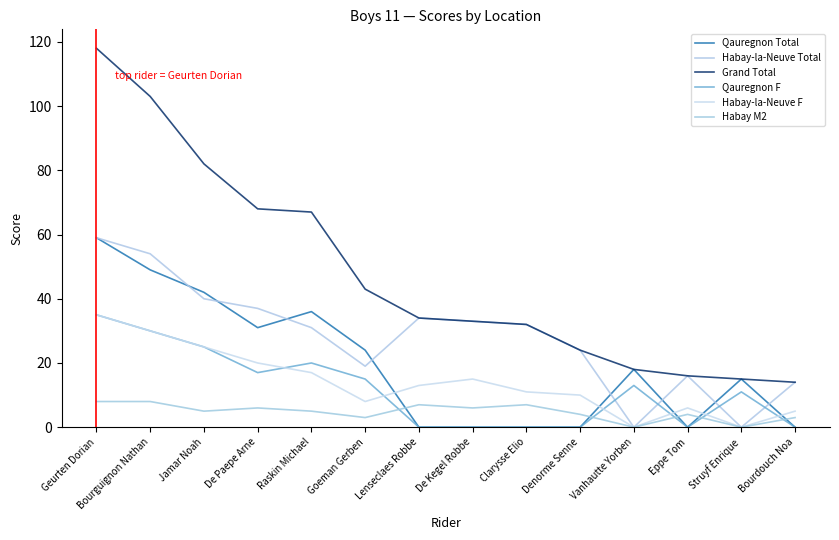

Reading left to right, list all the values displayed in this chart.

Qauregnon Total: Geurten Dorian=59	Bourguignon Nathan=49	Jamar Noah=42	De Paepe Arne=31	Raskin Michael=36	Goeman Gerben=24	Lenseclaes Robbe=0	De Kegel Robbe=0	Clarysse Elio=0	Denorme Senne=0	Vanhautte Yorben=18	Eppe Tom=0	Struyf Enrique=15	Bourdouch Noa=0
Habay-la-Neuve Total: Geurten Dorian=59	Bourguignon Nathan=54	Jamar Noah=40	De Paepe Arne=37	Raskin Michael=31	Goeman Gerben=19	Lenseclaes Robbe=34	De Kegel Robbe=33	Clarysse Elio=32	Denorme Senne=24	Vanhautte Yorben=0	Eppe Tom=16	Struyf Enrique=0	Bourdouch Noa=14
Grand Total: Geurten Dorian=118	Bourguignon Nathan=103	Jamar Noah=82	De Paepe Arne=68	Raskin Michael=67	Goeman Gerben=43	Lenseclaes Robbe=34	De Kegel Robbe=33	Clarysse Elio=32	Denorme Senne=24	Vanhautte Yorben=18	Eppe Tom=16	Struyf Enrique=15	Bourdouch Noa=14
Qauregnon F: Geurten Dorian=35	Bourguignon Nathan=30	Jamar Noah=25	De Paepe Arne=17	Raskin Michael=20	Goeman Gerben=15	Lenseclaes Robbe=0	De Kegel Robbe=0	Clarysse Elio=0	Denorme Senne=0	Vanhautte Yorben=13	Eppe Tom=0	Struyf Enrique=11	Bourdouch Noa=0
Habay-la-Neuve F: Geurten Dorian=35	Bourguignon Nathan=30	Jamar Noah=25	De Paepe Arne=20	Raskin Michael=17	Goeman Gerben=8	Lenseclaes Robbe=13	De Kegel Robbe=15	Clarysse Elio=11	Denorme Senne=10	Vanhautte Yorben=0	Eppe Tom=6	Struyf Enrique=0	Bourdouch Noa=5
Habay M2: Geurten Dorian=8	Bourguignon Nathan=8	Jamar Noah=5	De Paepe Arne=6	Raskin Michael=5	Goeman Gerben=3	Lenseclaes Robbe=7	De Kegel Robbe=6	Clarysse Elio=7	Denorme Senne=4	Vanhautte Yorben=0	Eppe Tom=4	Struyf Enrique=0	Bourdouch Noa=3